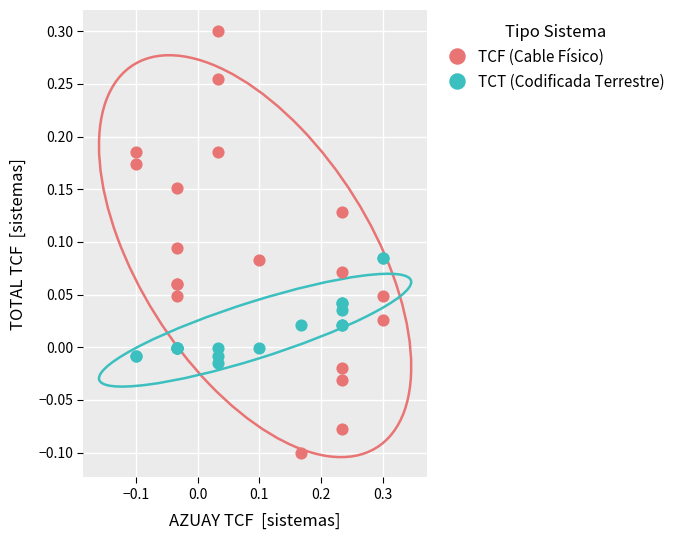

Which series contains the lowest Y value?

TCF (Cable Físico)